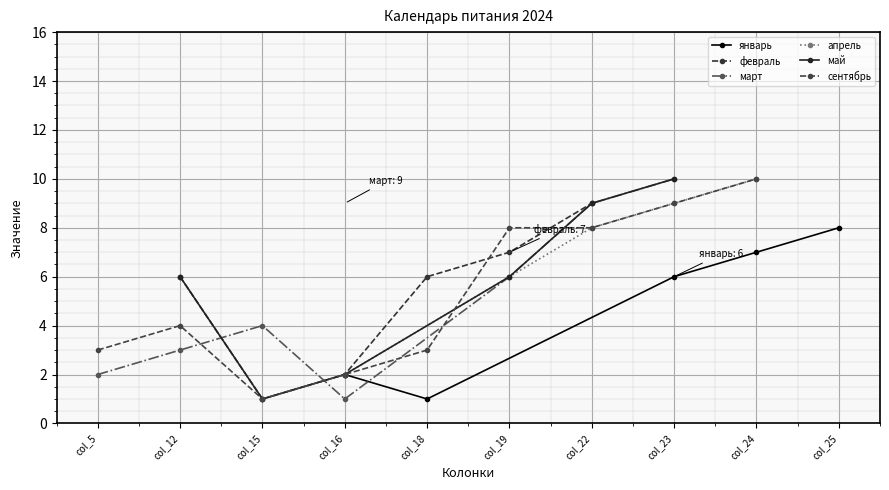

List the labels in order of январь value, smallest first.

col_18, col_16, col_23, col_24, col_25